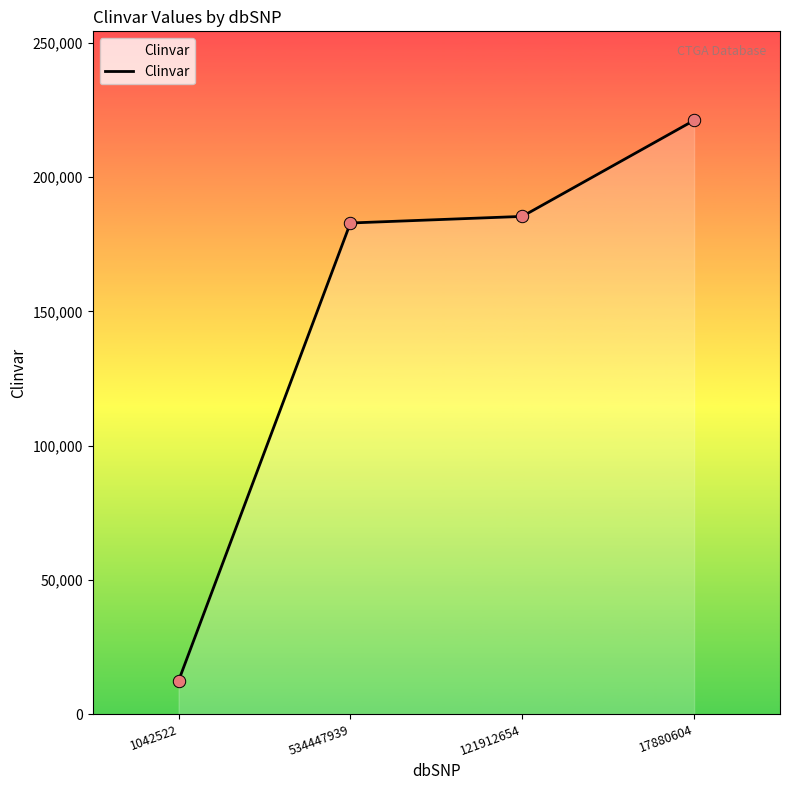

Which has a higher value, 121912654 or 1042522?

121912654